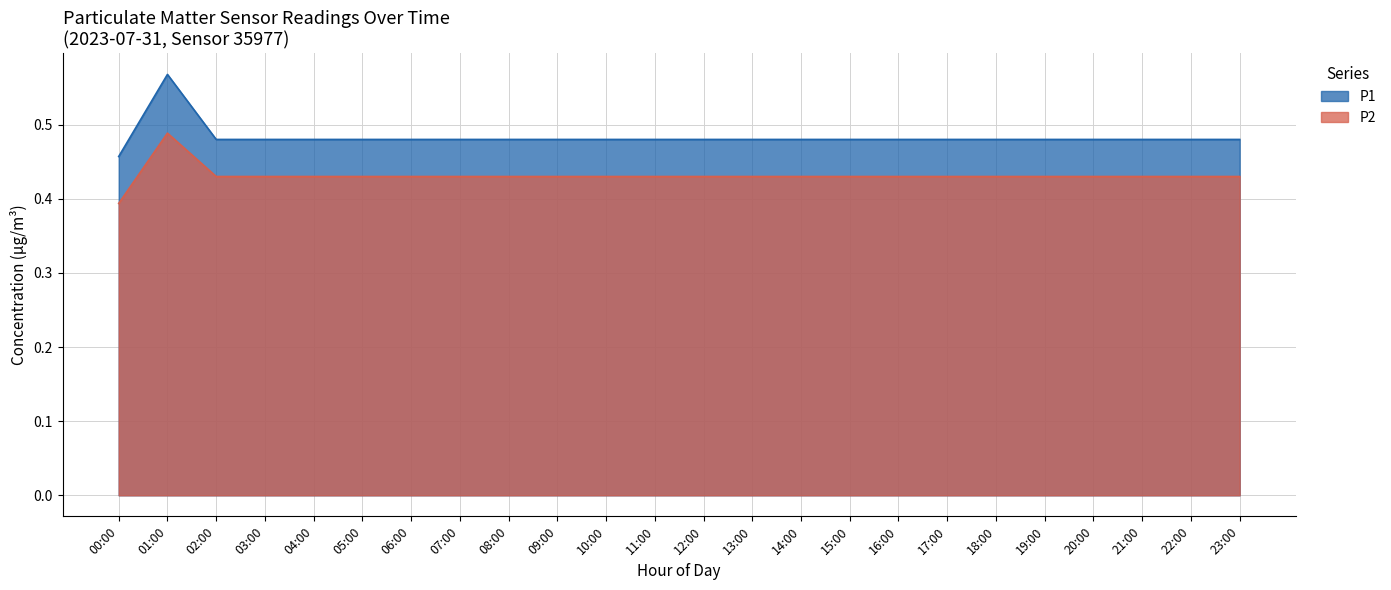

Where is the first local minimum for P2?

02:00